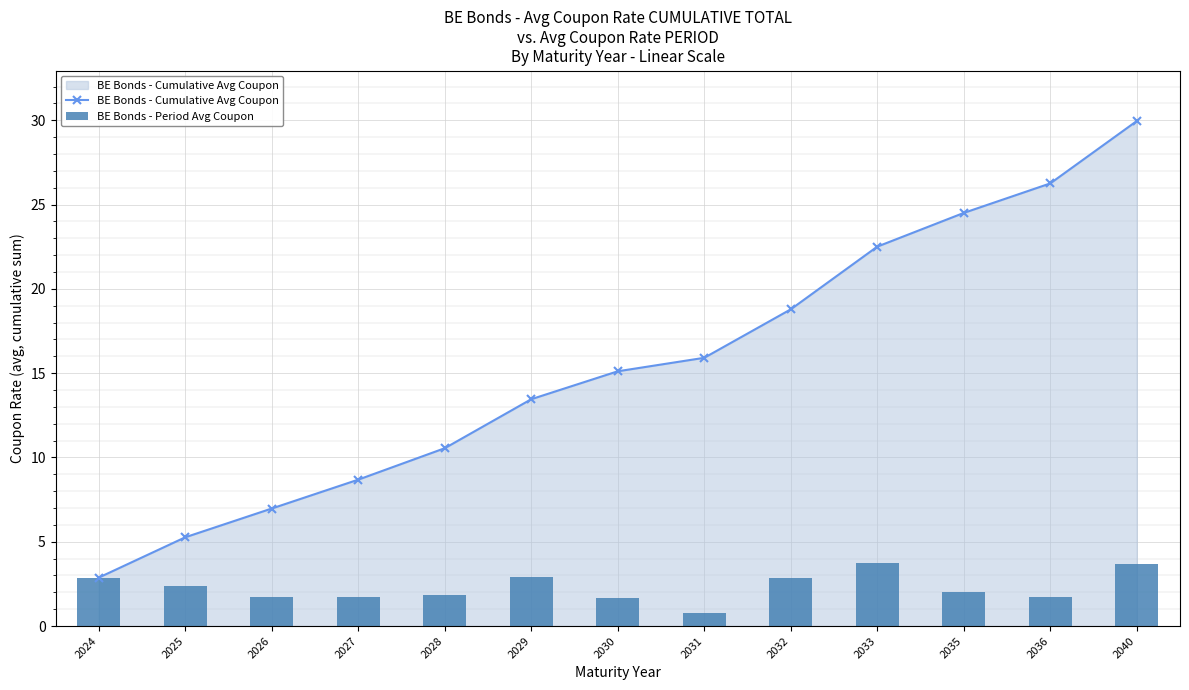

What is the maximum value shown in the chart?

30.0